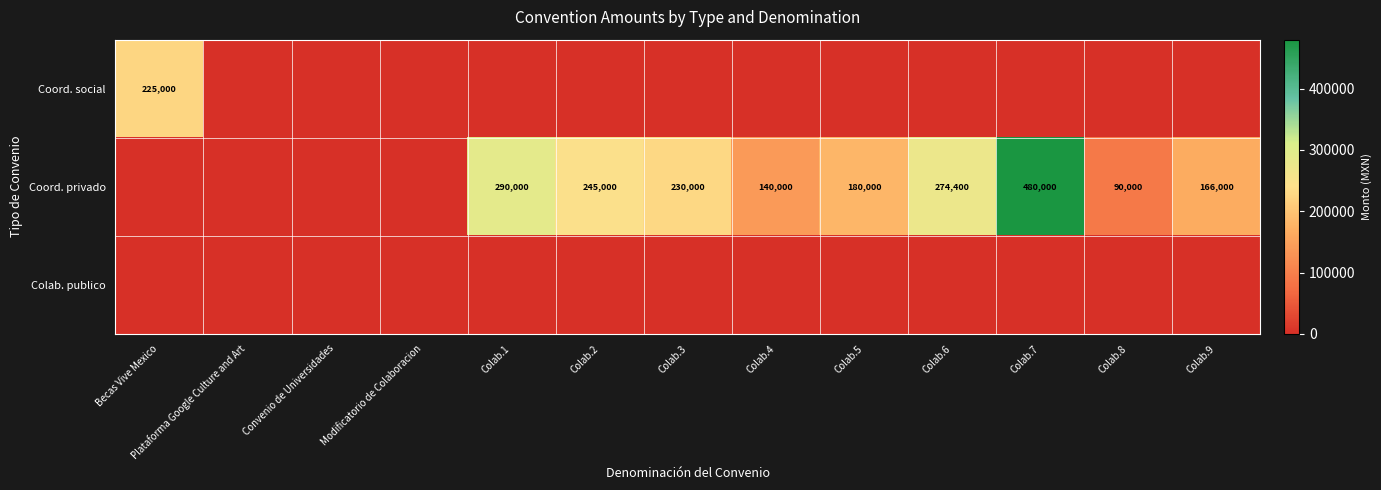

Is it true that Coord. privado equals 298895 at Colab.5?

False